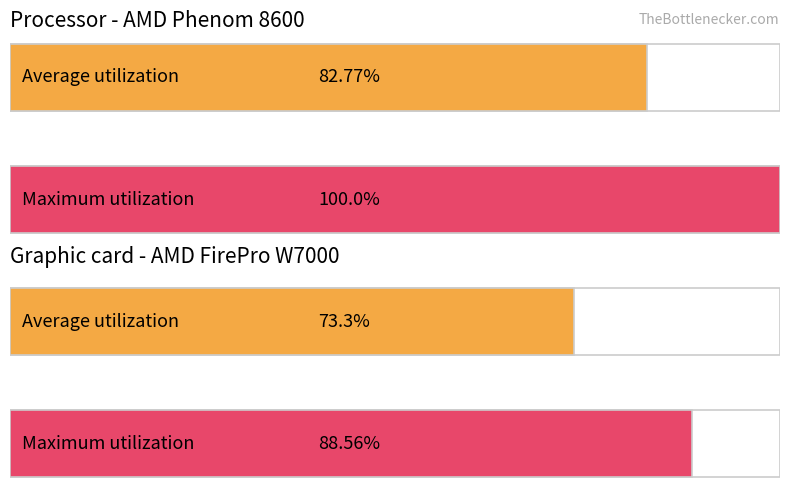

Is the value of Average utilization at 9 greater than the value of Maximum utilization at 9?

No